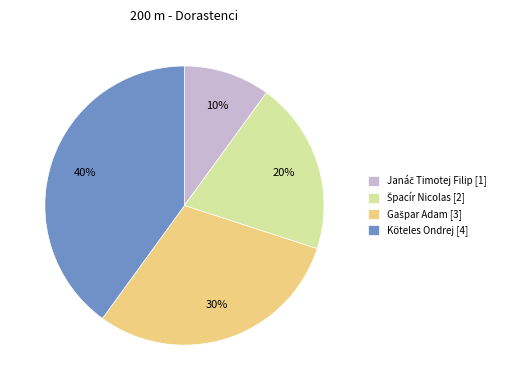

Which category has the biggest portion of the pie?

Köteles Ondrej